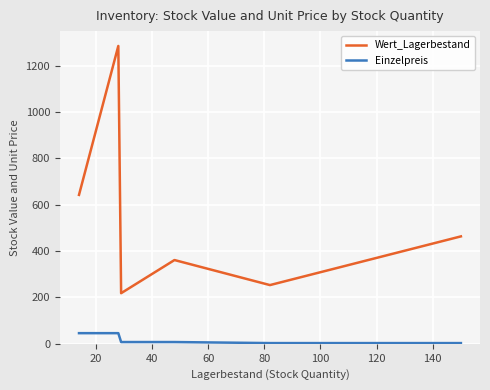

What is the sum of all Wert_Lagerbestand values?

11049.0